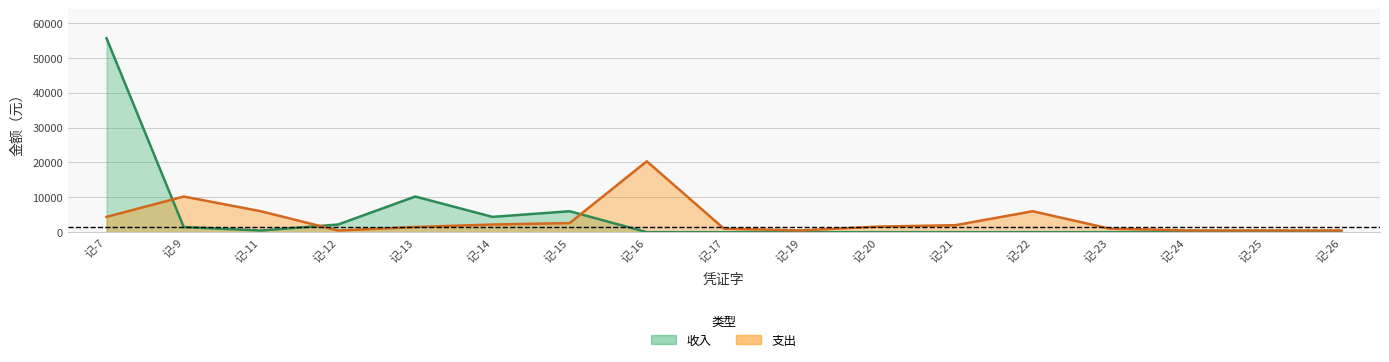

Reading right to left, list all the values displayed in this chart.

支出: 500	500	500	1000	6000	2000	1600	500	1000	20327	2600	2190	1474	468	6000	10220	4380
收入: 0	0	0	0	0	0	0	0	0	0	6000	4380	10220	2190	468	1470	55600